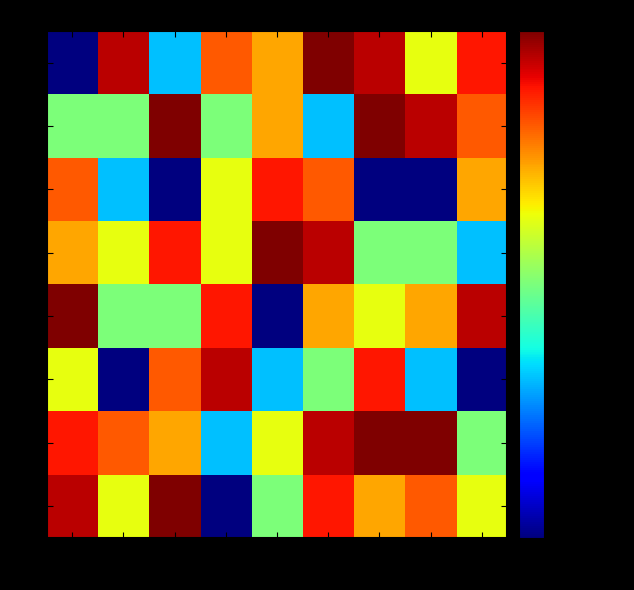

Reading left to right, what are all the values shown in this chart?

2: 3=1	9=8	4=2	5=6	8=5	1=9	6=8	7=4	2=7
3: 3=3	9=3	4=9	5=3	8=5	1=2	6=9	7=8	2=6
4: 3=6	9=2	4=1	5=4	8=7	1=6	6=1	7=1	2=5
5: 3=5	9=4	4=7	5=4	8=9	1=8	6=3	7=3	2=2
6: 3=9	9=3	4=3	5=7	8=1	1=5	6=4	7=5	2=8
7: 3=4	9=1	4=6	5=8	8=2	1=3	6=7	7=2	2=1
8: 3=7	9=6	4=5	5=2	8=4	1=8	6=9	7=9	2=3
9: 3=8	9=4	4=9	5=1	8=3	1=7	6=5	7=6	2=4